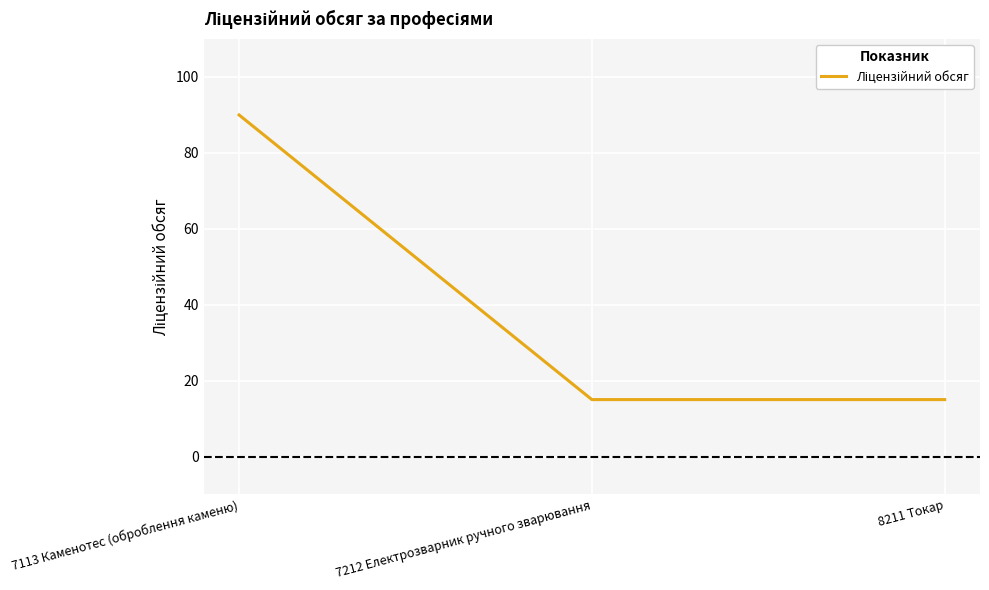

Is it true that the value at 7113 Каменотес (оброблення каменю) is 90?

True